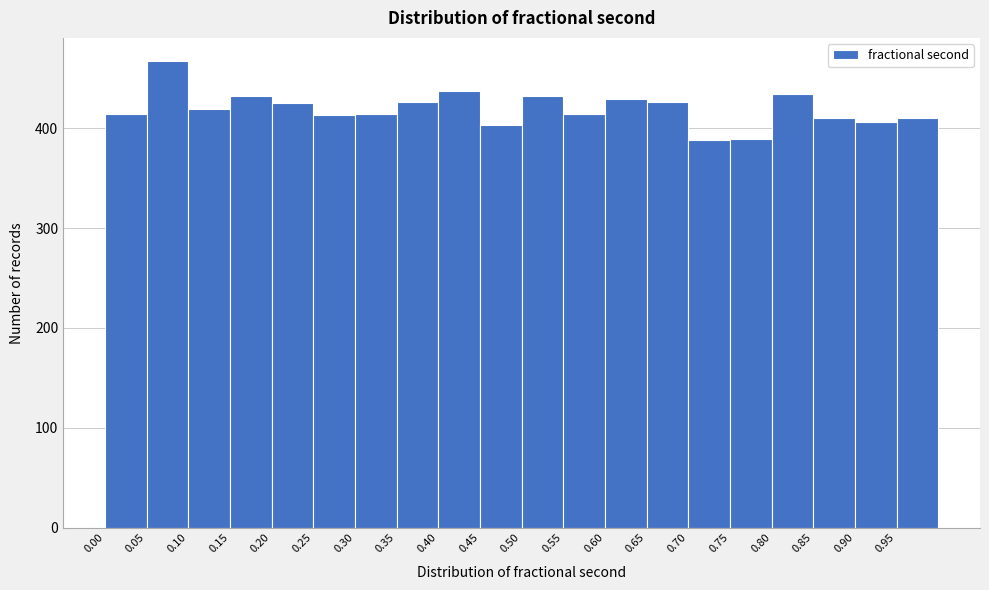

Reading left to right, transcribe this chart: for each bar, give the range it covers on the x-axis and its height. The values are not printed on the chart, so give them approximately, as read against the axis.

0.00 to 0.05: 410
0.05 to 0.10: 470
0.10 to 0.15: 420
0.15 to 0.20: 430
0.20 to 0.25: 430
0.25 to 0.30: 410
0.30 to 0.35: 410
0.35 to 0.40: 430
0.40 to 0.45: 440
0.45 to 0.50: 400
0.50 to 0.55: 430
0.55 to 0.60: 410
0.60 to 0.65: 430
0.65 to 0.70: 430
0.70 to 0.75: 390
0.75 to 0.80: 390
0.80 to 0.85: 430
0.85 to 0.90: 410
0.90 to 0.95: 410
0.95 to 1.00: 410